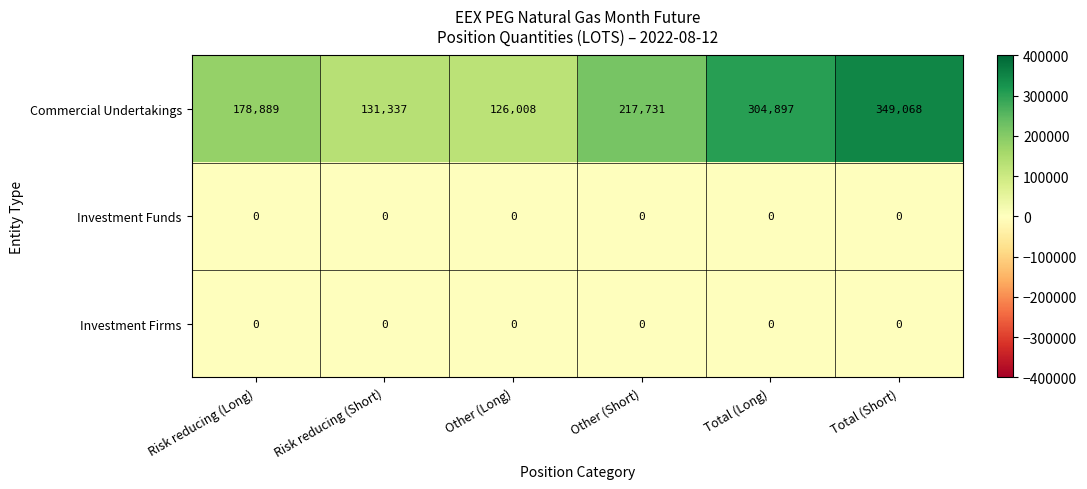

Which series has the largest range (max minus min)?

Commercial Undertakings